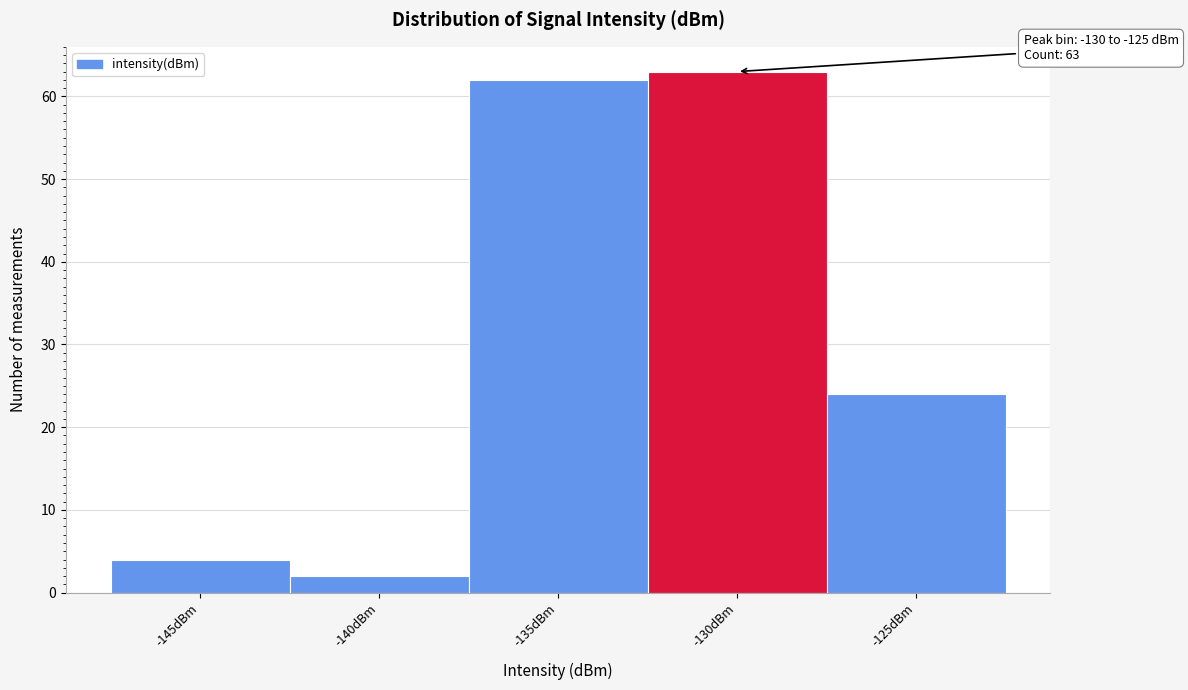

Reading left to right, transcribe all the data shown in this chart.

4	2	62	63	24